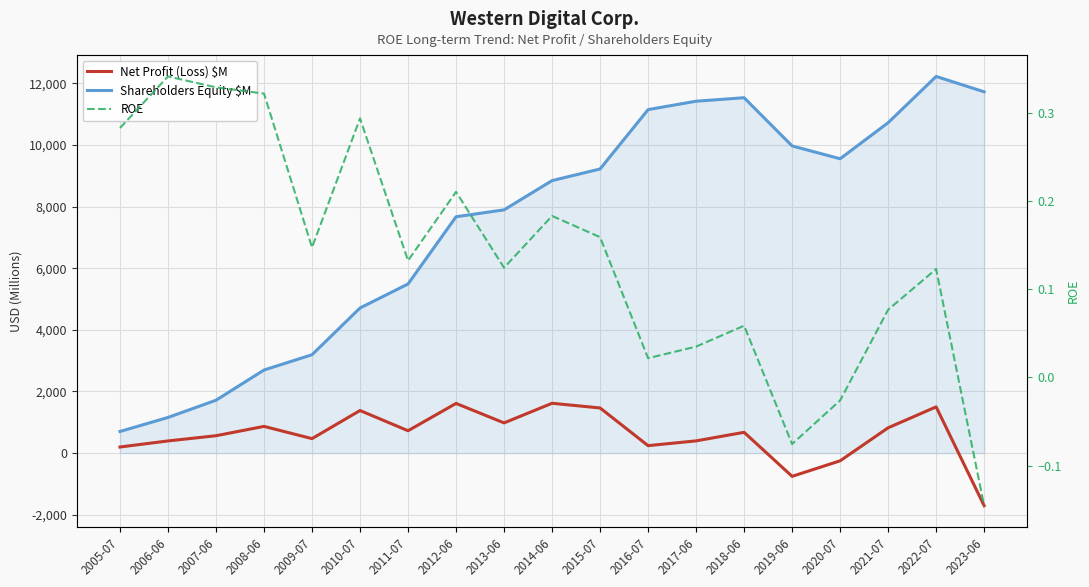

List the series in order of their peak value, highest first.

Shareholders Equity $M, Net Profit (Loss) $M, ROE